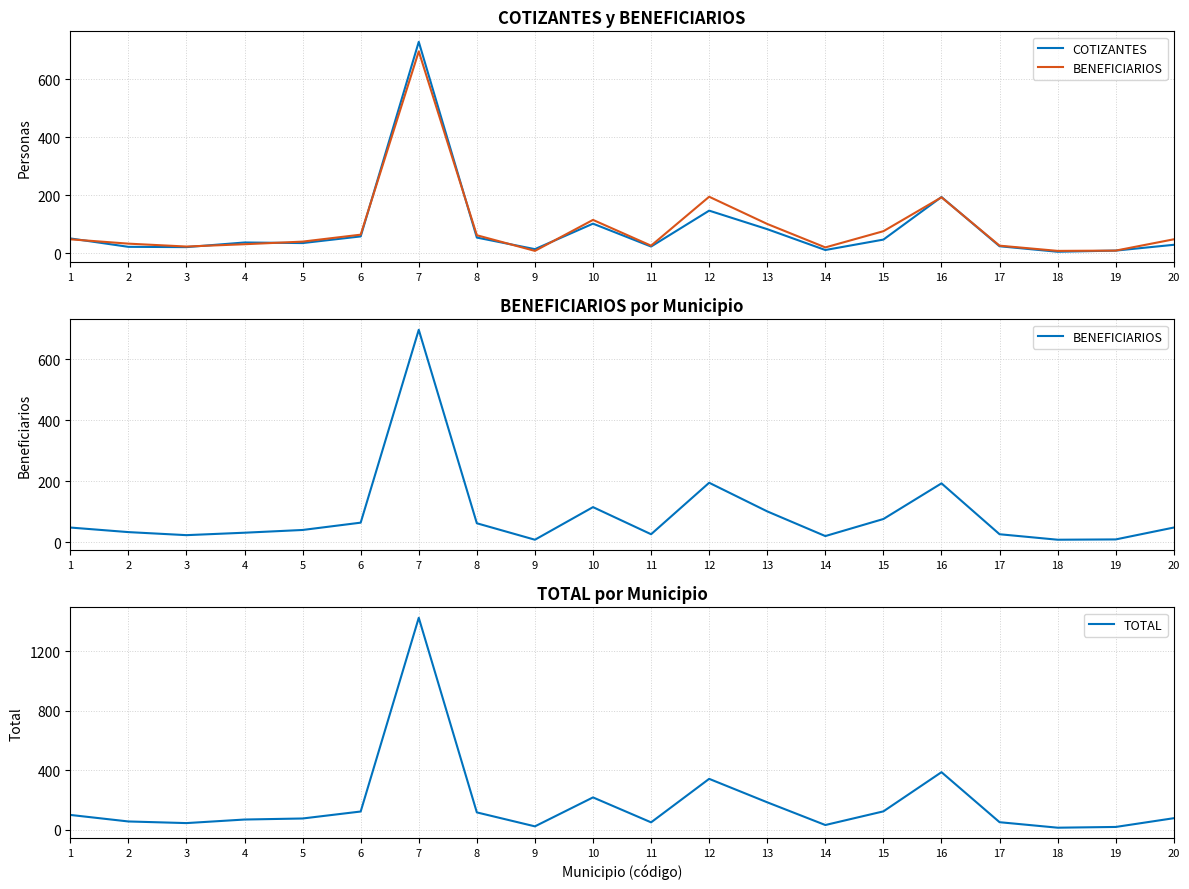

Where is COTIZANTES nearest to the value 367?

16